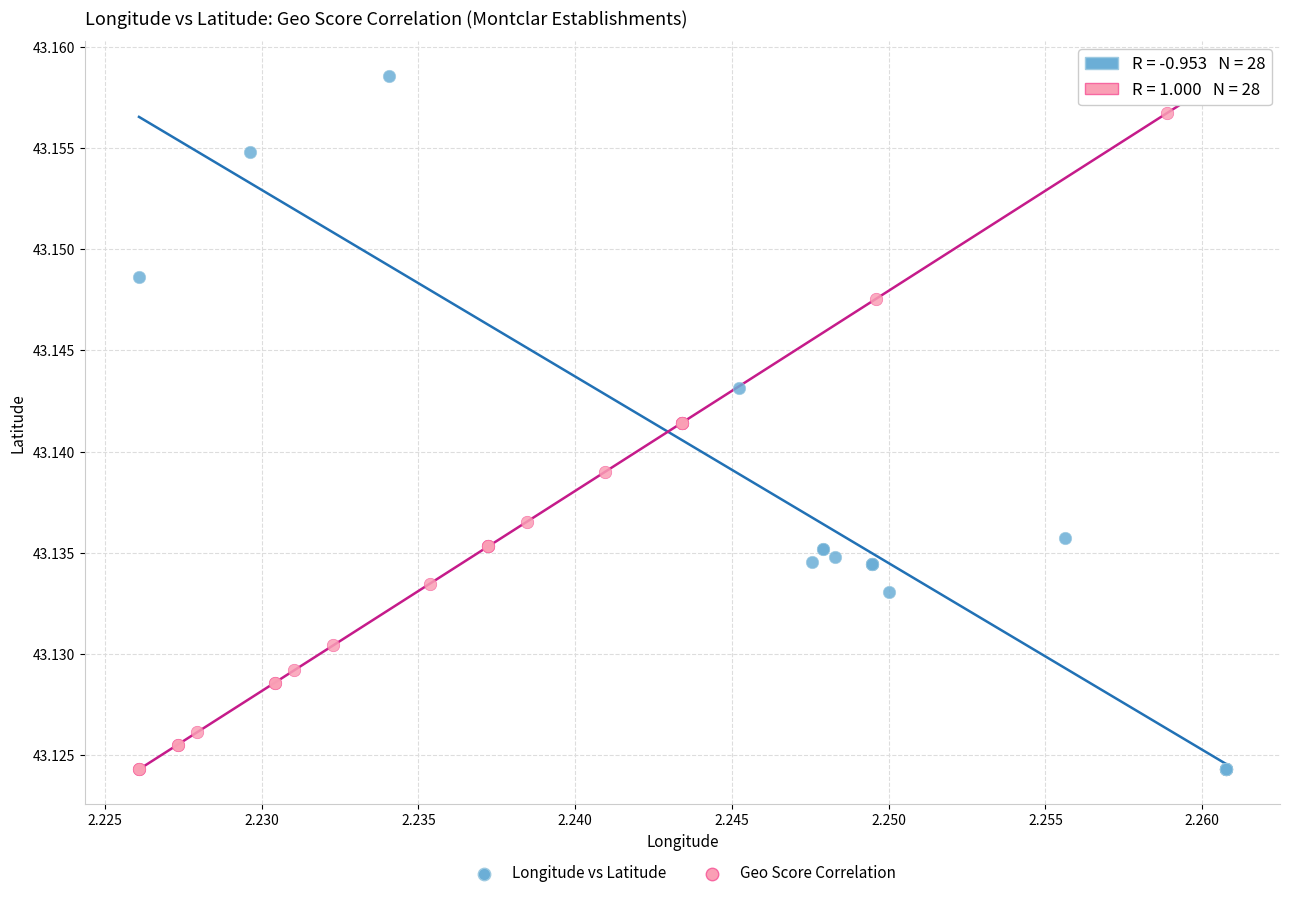

What are all the series names shown in the legend?

Longitude vs Latitude, Geo Score Correlation